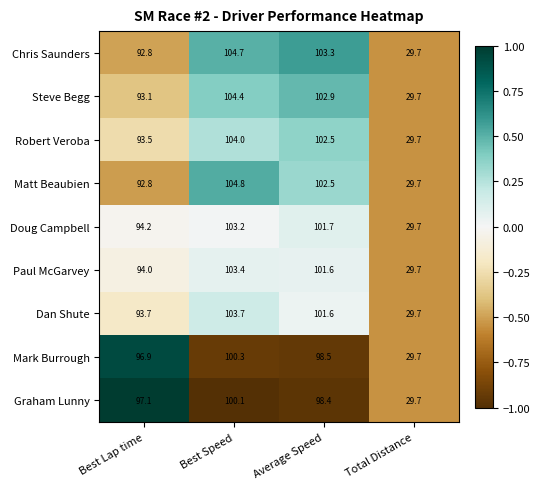

List the series in order of their peak value, highest first.

Matt Beaubien, Chris Saunders, Steve Begg, Robert Veroba, Dan Shute, Paul McGarvey, Doug Campbell, Mark Burrough, Graham Lunny